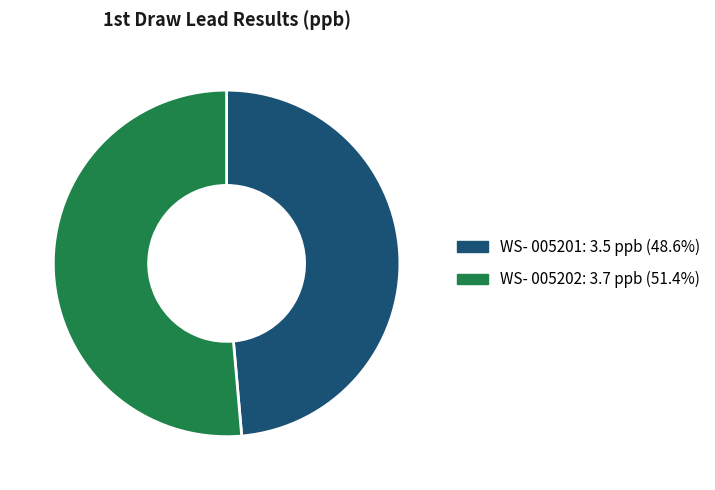

How many slices are in this pie chart?

2